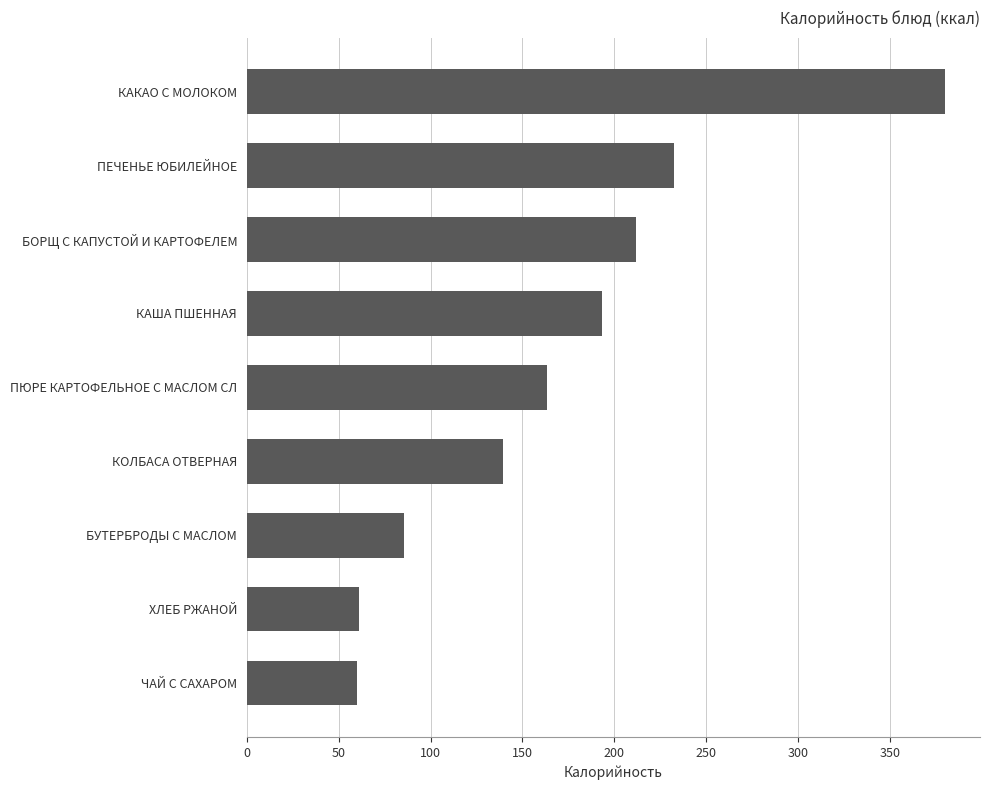

How many bars are there in total?

9